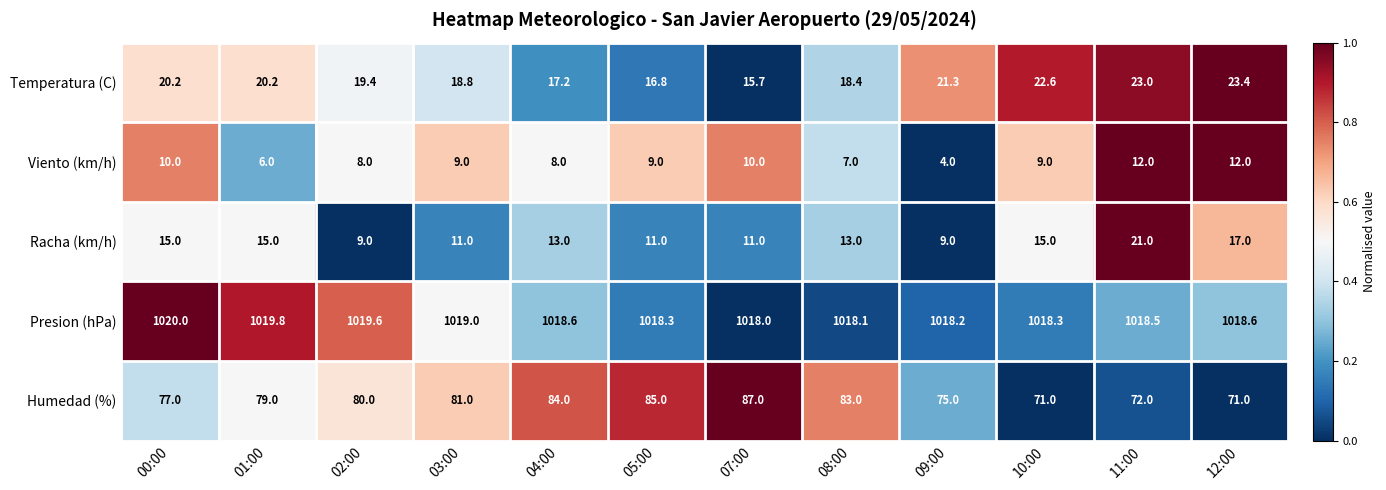

Which series has the largest range (max minus min)?

Humedad (%)